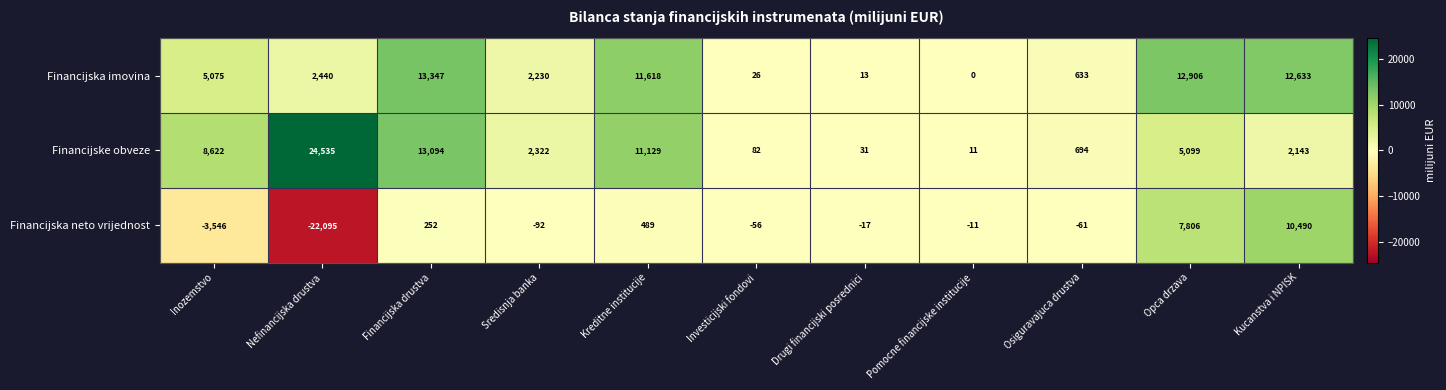

What is the difference between the maximum and minimum values in the Financijska imovina series?

13347